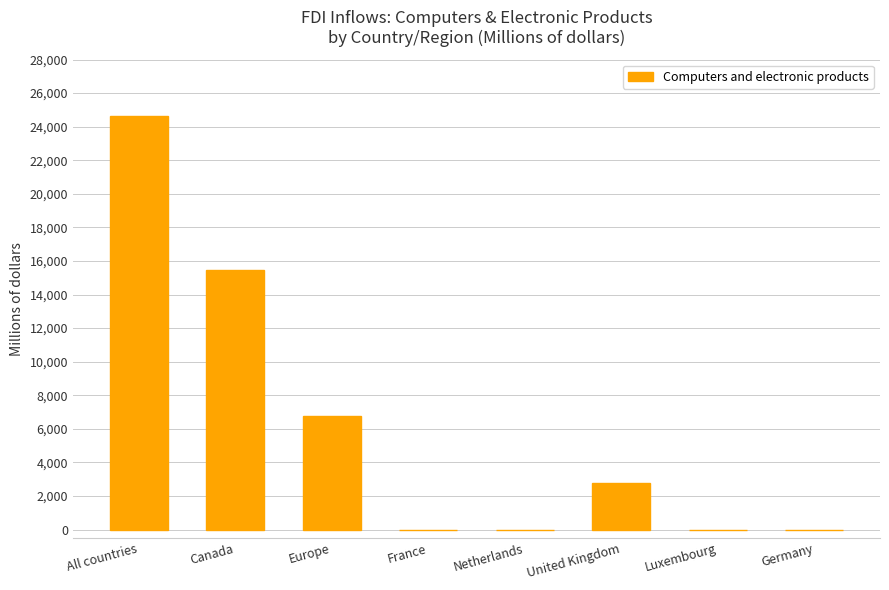

The value at All countries is 24633. True or false?

True